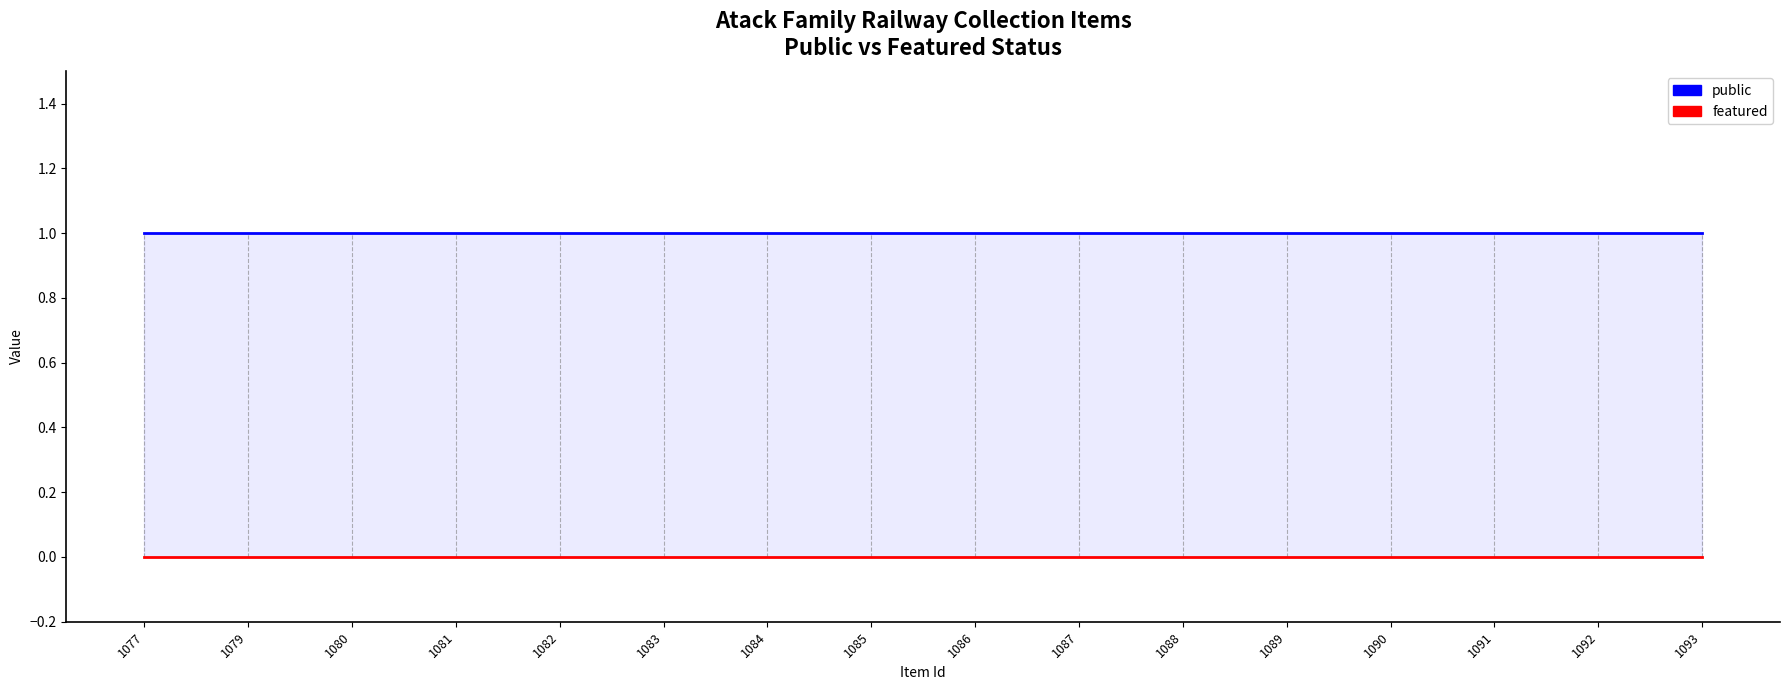

Is it true that public equals 1 at 1084?

False